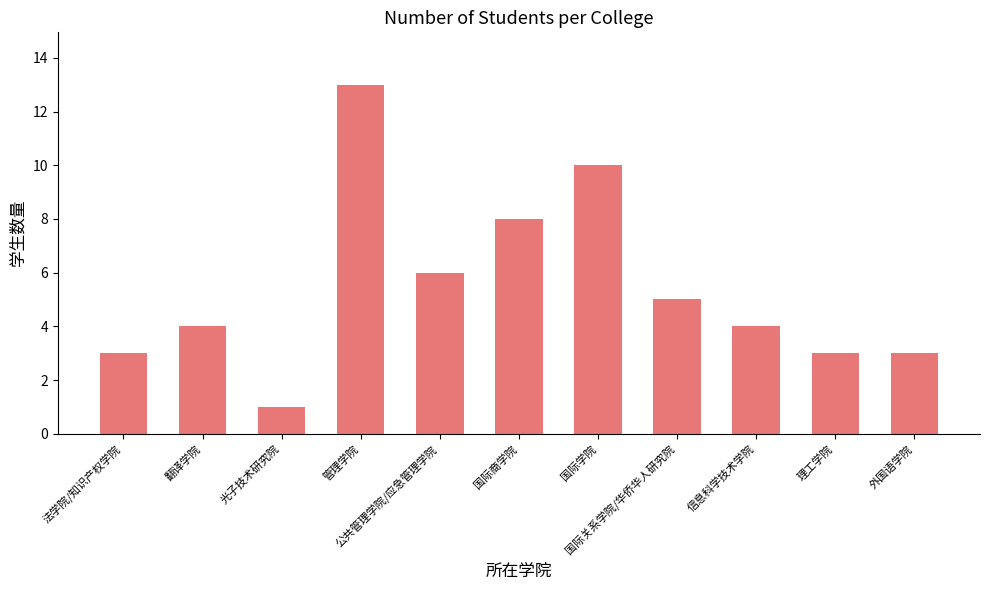

How many bars are there in total?

11